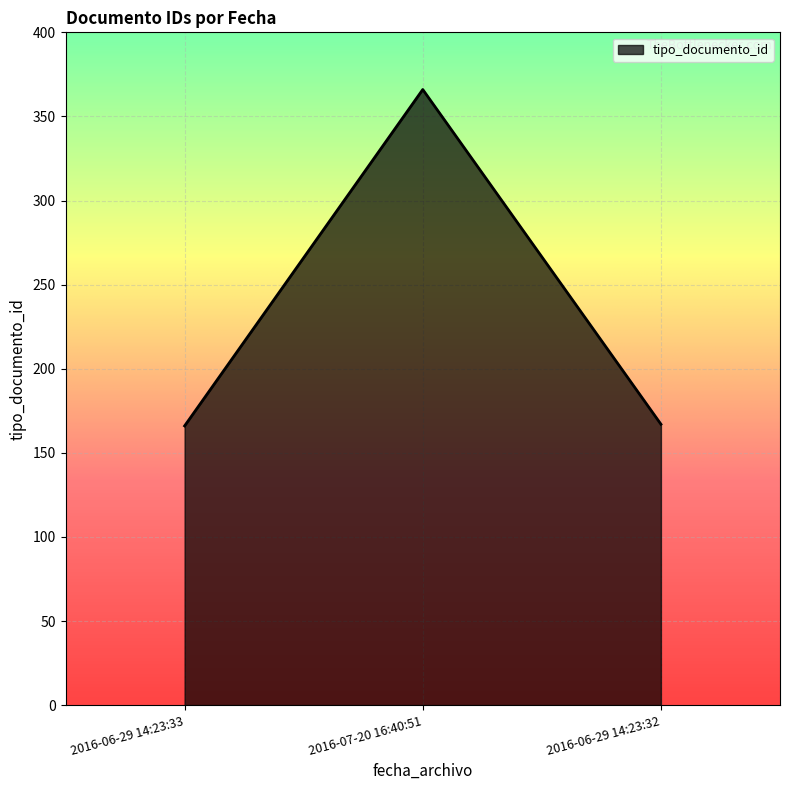

What is the minimum value shown in the chart?

166